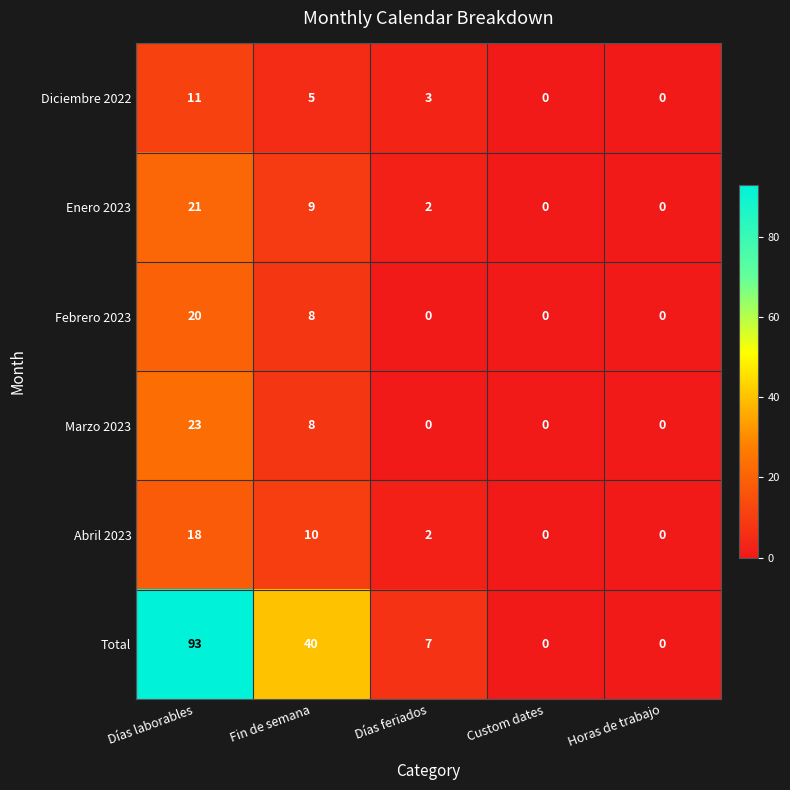

Rank the series at Días laborables from highest to lowest value.

Total, Marzo 2023, Enero 2023, Febrero 2023, Abril 2023, Diciembre 2022